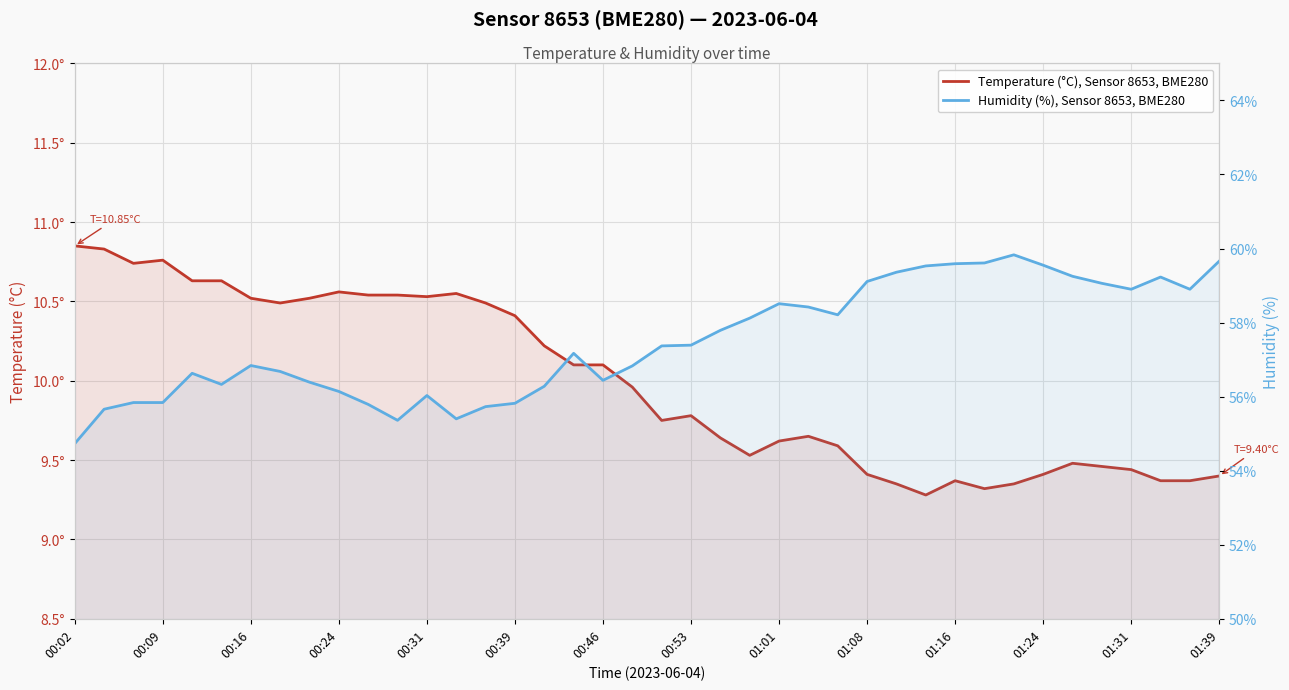

What are all the series names shown in the legend?

Temperature (°C), Sensor 8653, BME280, Humidity (%), Sensor 8653, BME280